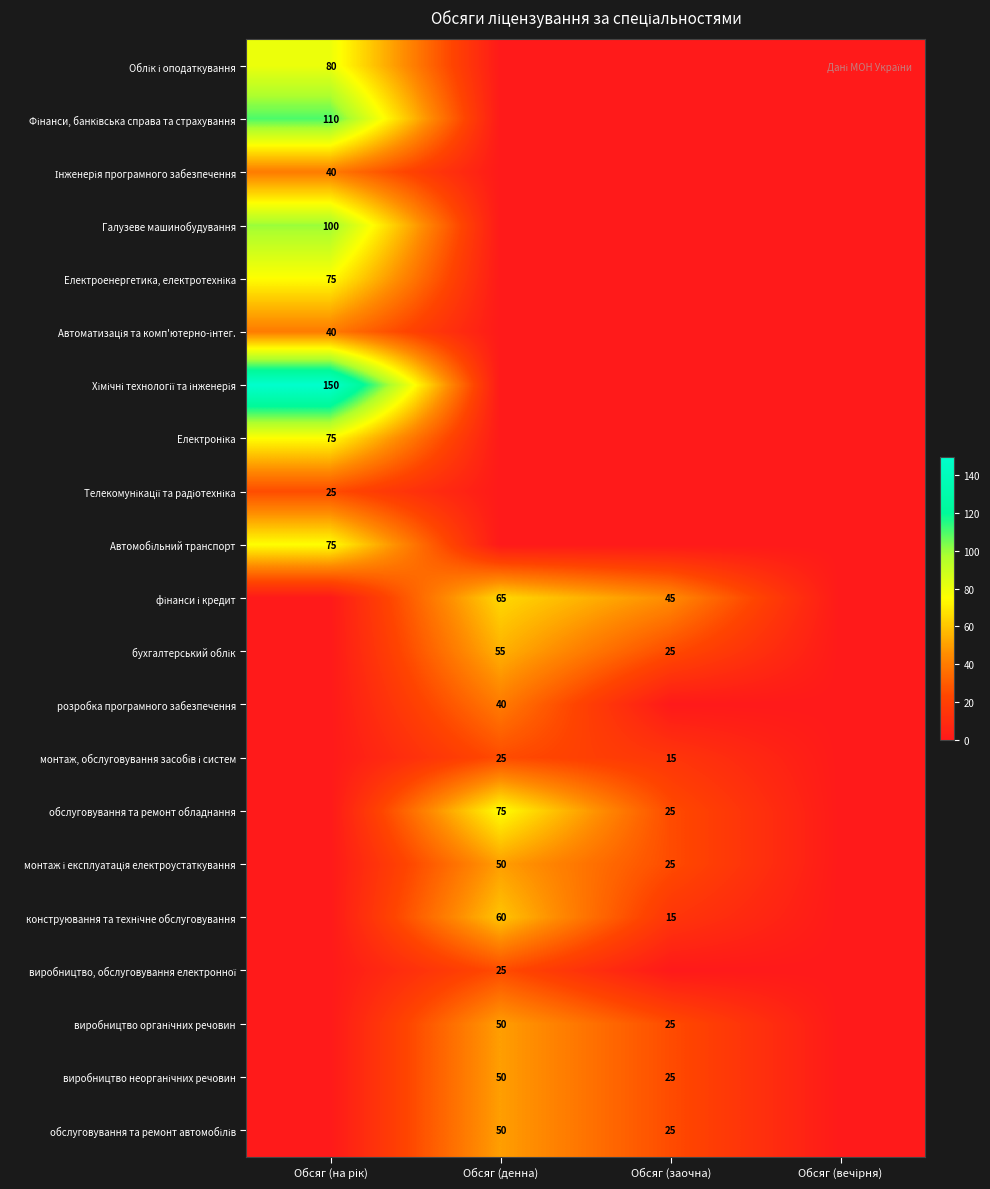

The value of обслуговування та ремонт обладнання at Обсяг (заочна) is 25. True or false?

True